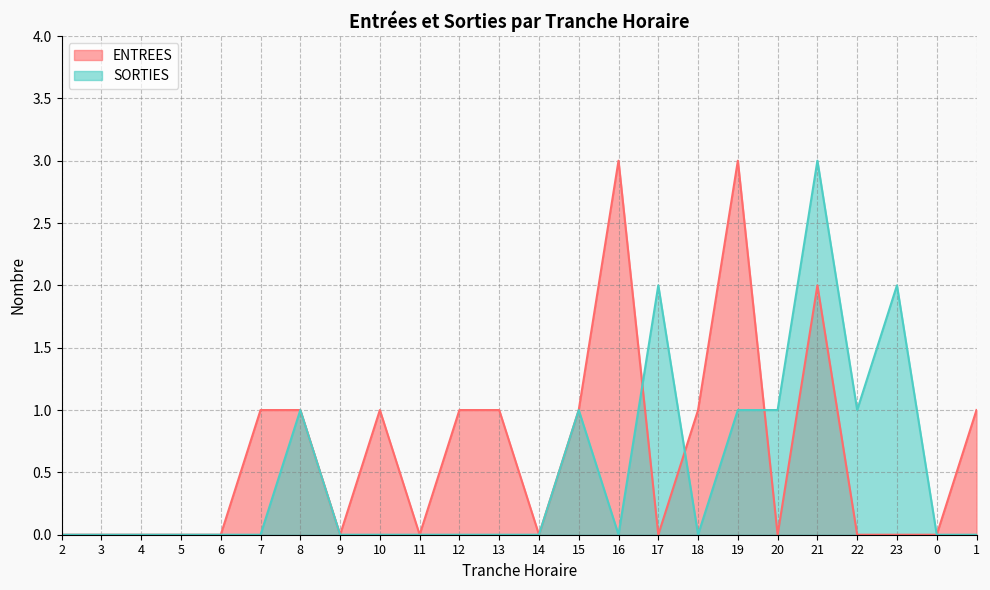

How many categories are shown in the chart?

24